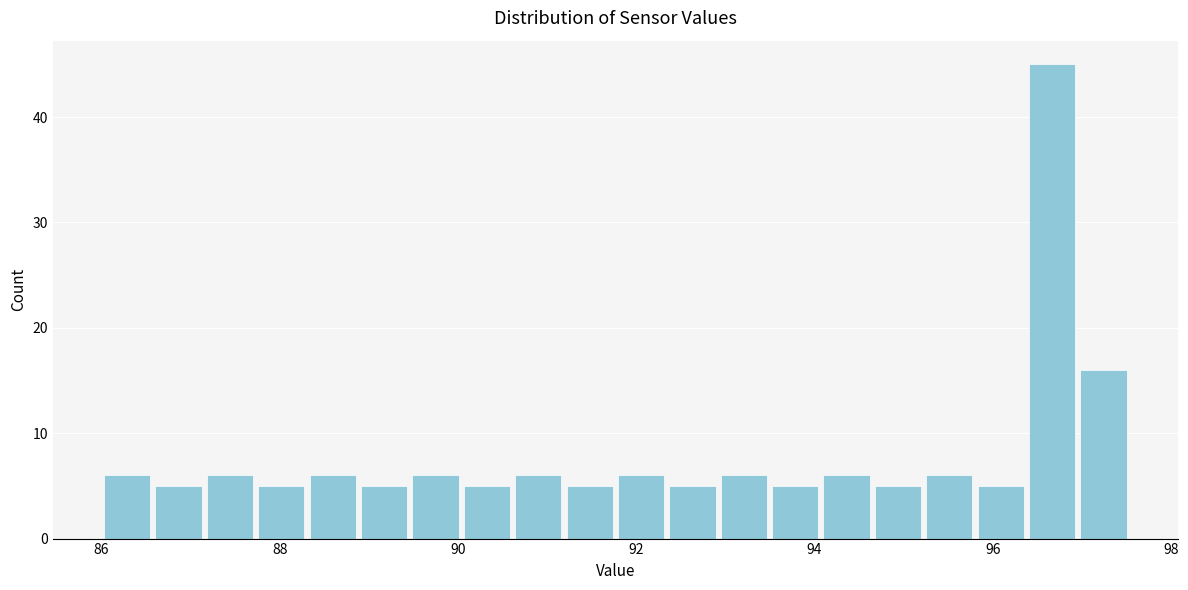

Around what value on the x-axis is the tallest bar? Give the approximate position of its centre, as read against the axis.

96.6